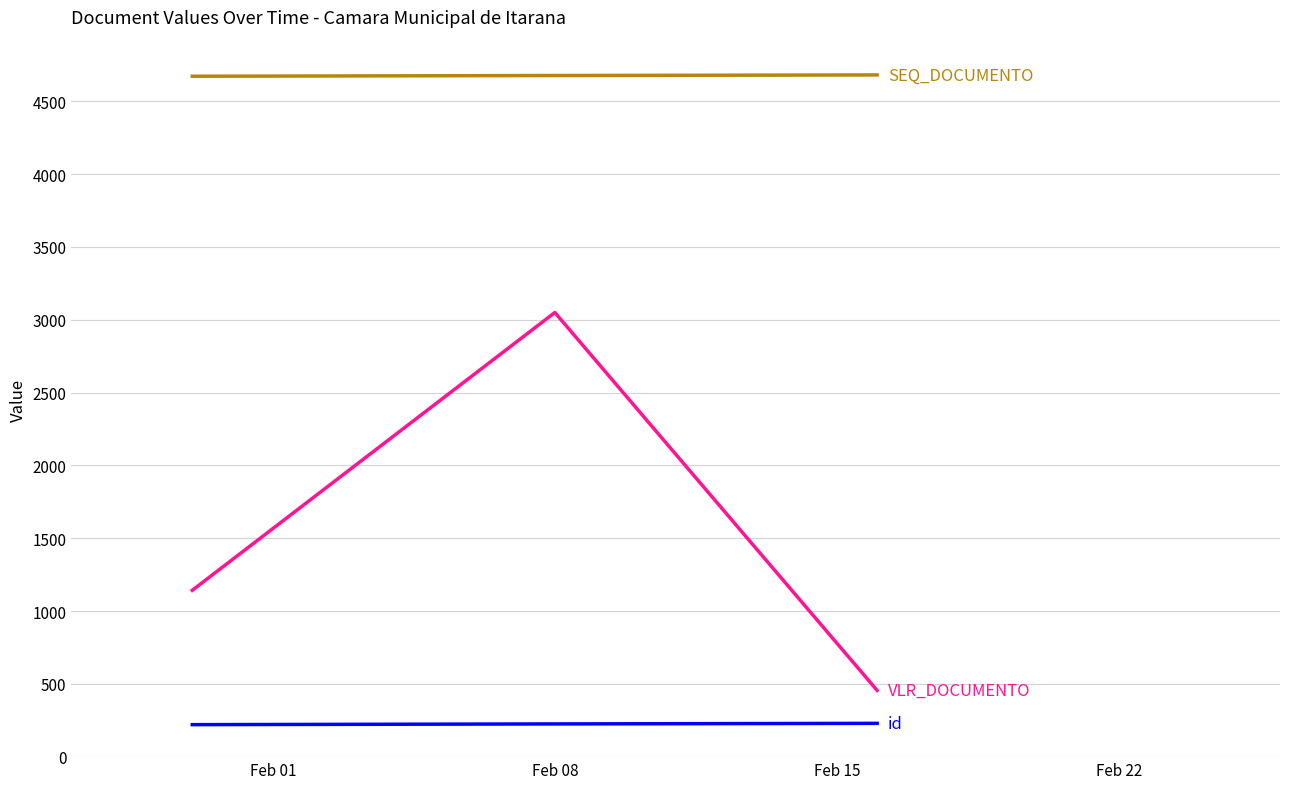

What is the minimum value shown in the chart?

221.0